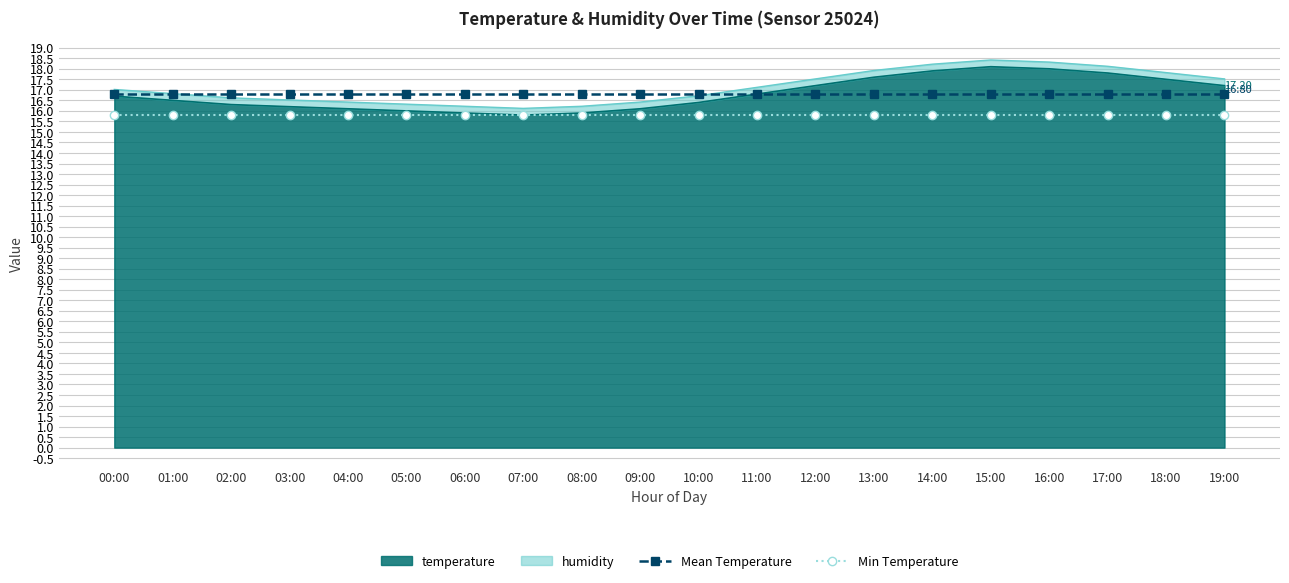

True or false: Min Temperature has a value of 25.3 at 07:00.

False